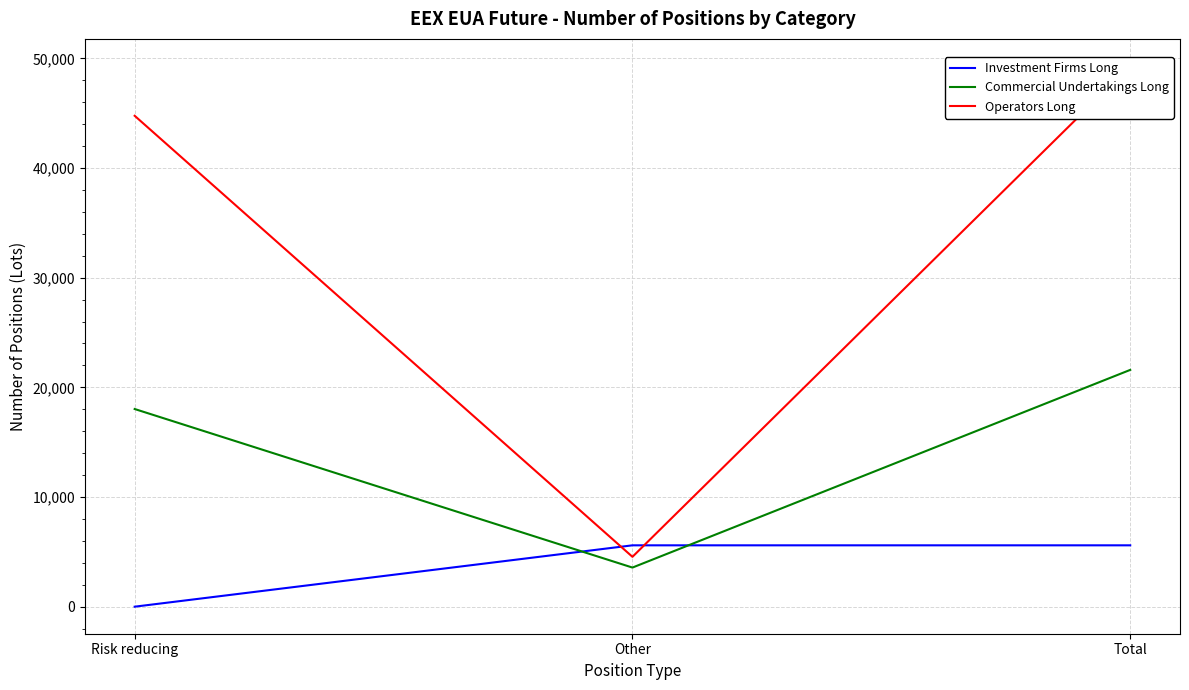

Reading left to right, what are all the values shown in this chart?

Investment Firms Long: Risk reducing=0	Other=5595	Total=5595
Commercial Undertakings Long: Risk reducing=18024	Other=3567	Total=21591
Operators Long: Risk reducing=44761	Other=4547	Total=49308